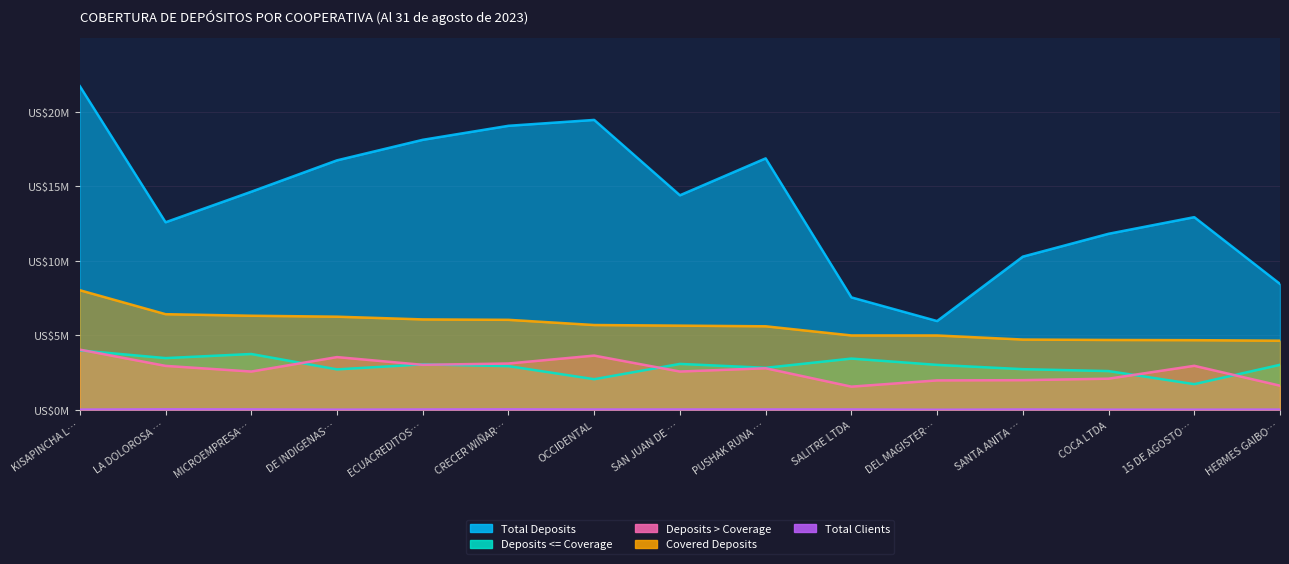

At how many categories does at least one series exceed 12680237?

9